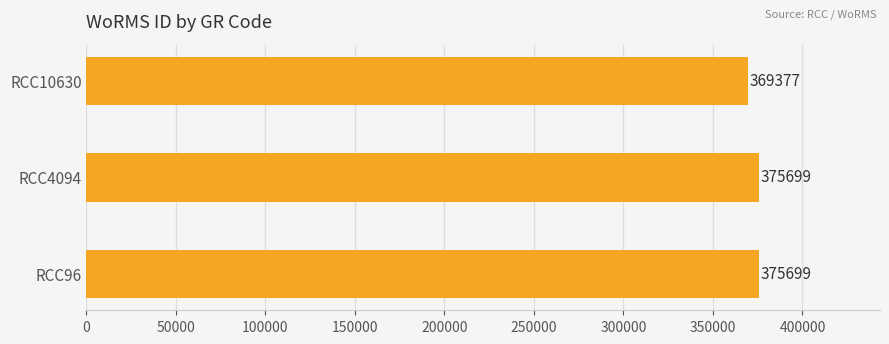

Approximately how many times larger is the value at RCC96 compared to RCC10630?

1.0